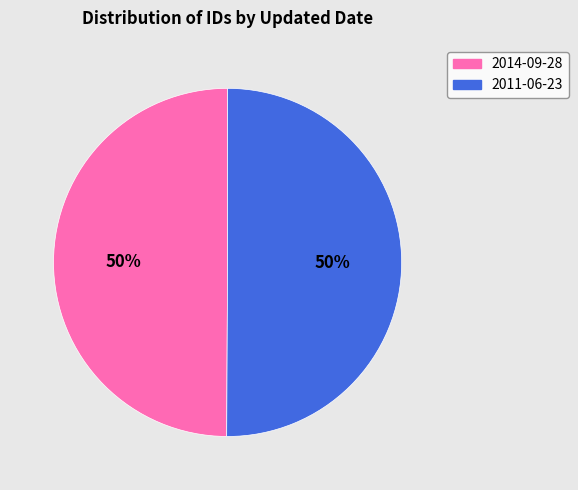

The 2014-09-28 slice represents 37% of the pie. True or false?

False